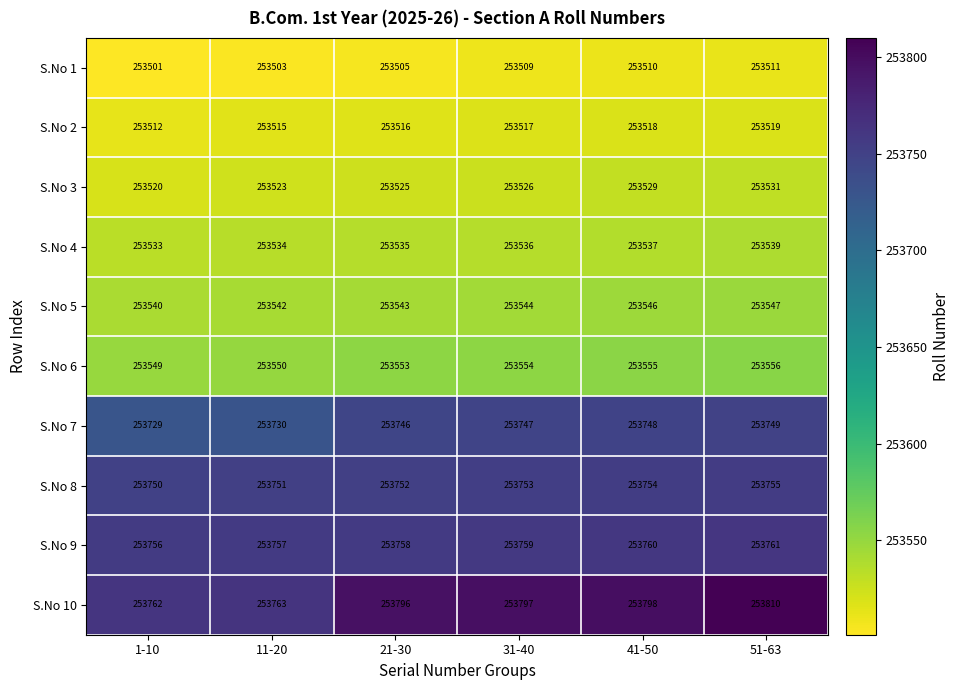

Is it true that S.No 1 equals 111784 at 51-63?

False